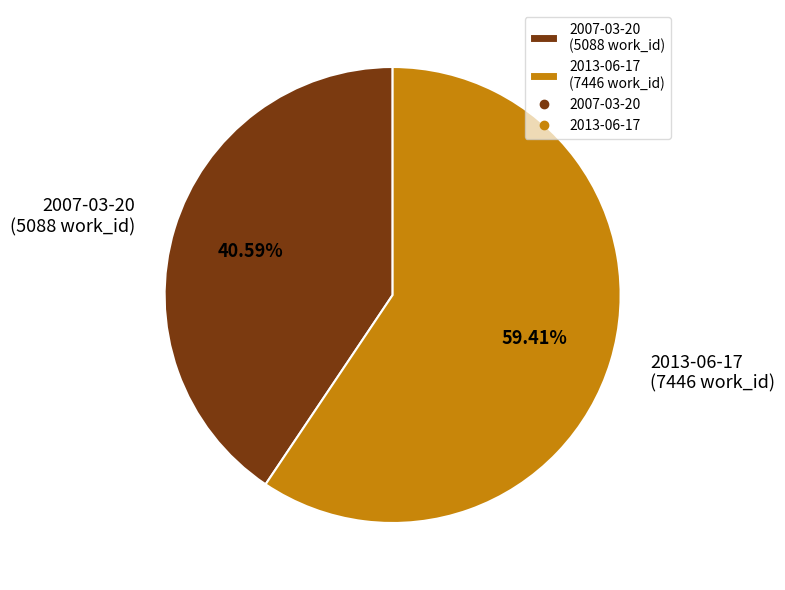

How many segments does this pie chart have?

2